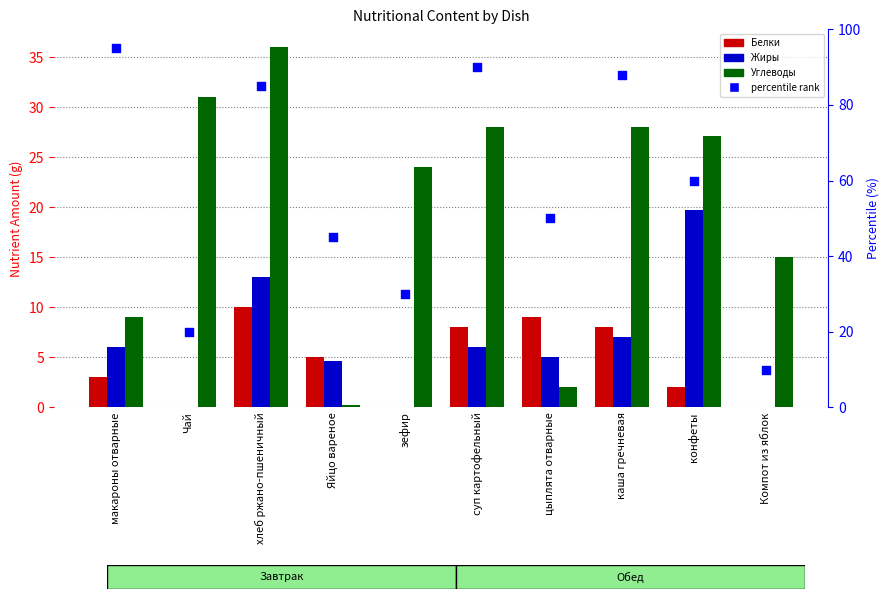

What is the total value across all series at цыплята отварные?

66.0